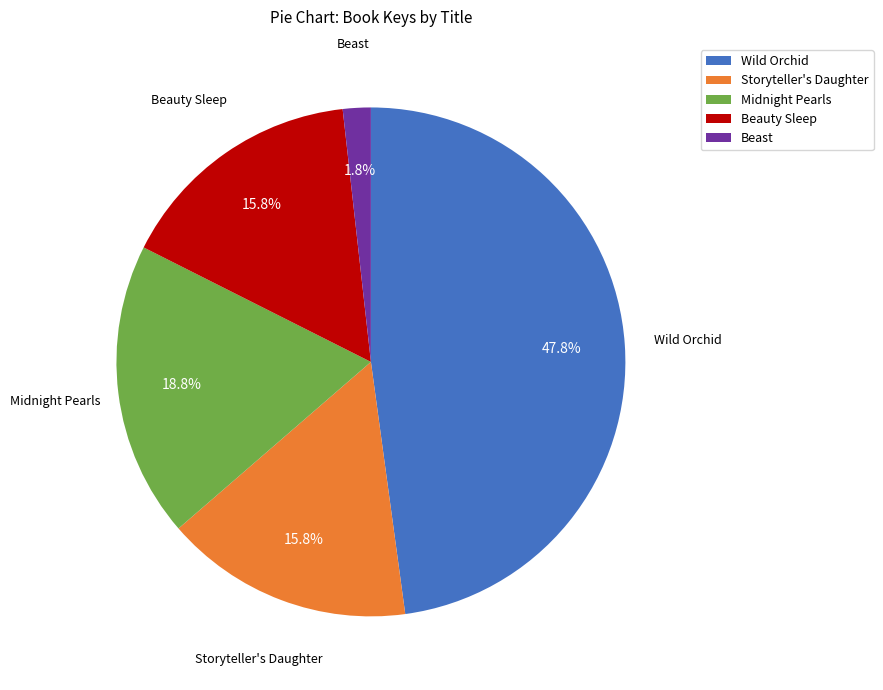

Is it true that Beauty Sleep is 1% of the pie?

False